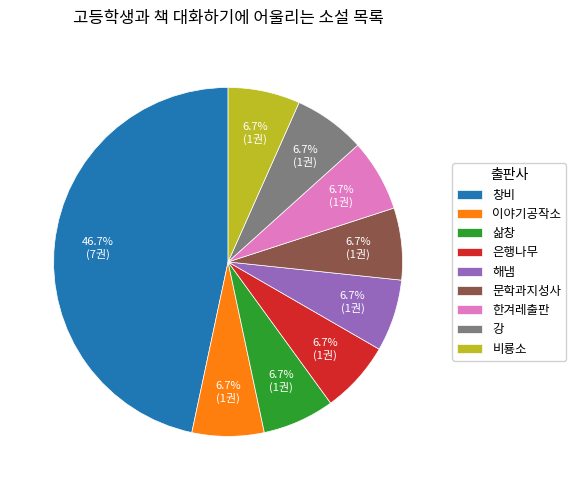

What percentage is NOT represented by 문학과지성사?

93.3%